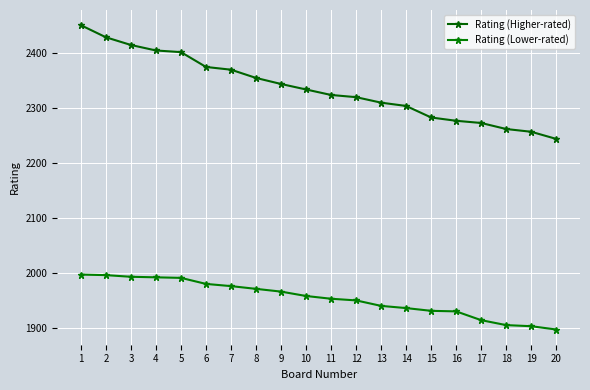

Does the chart have visible grid lines?

Yes